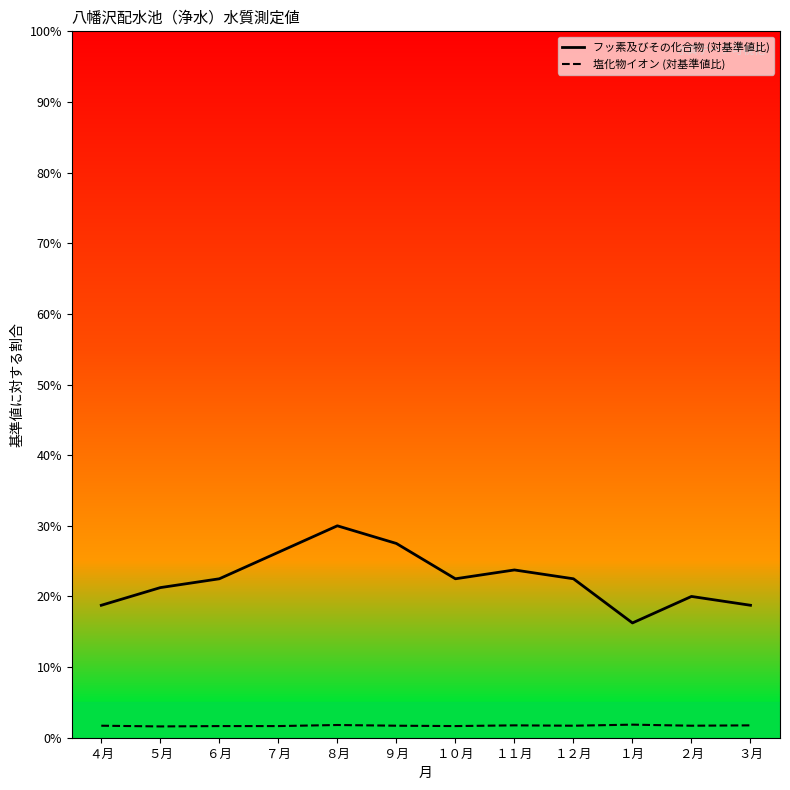

In 塩化物イオン (対基準値比), how many points are higher than both neighbors (excluding endpoints)?

3